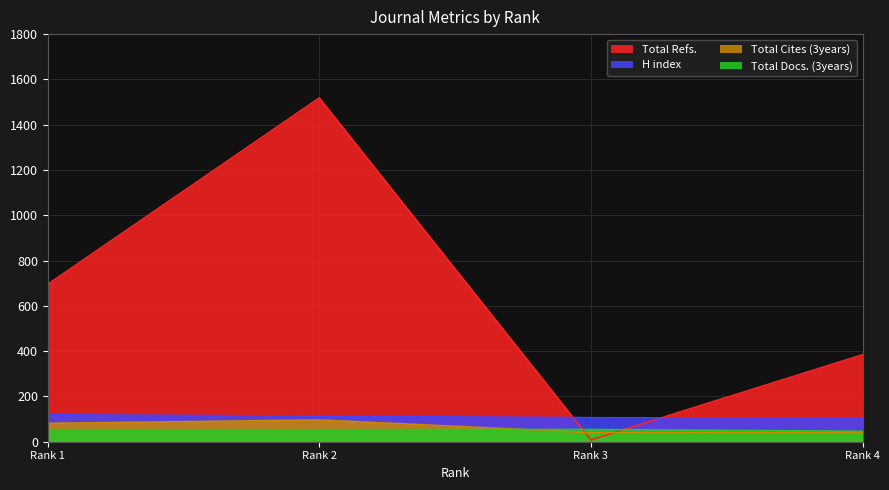

What is the highest value of the H index series?

119